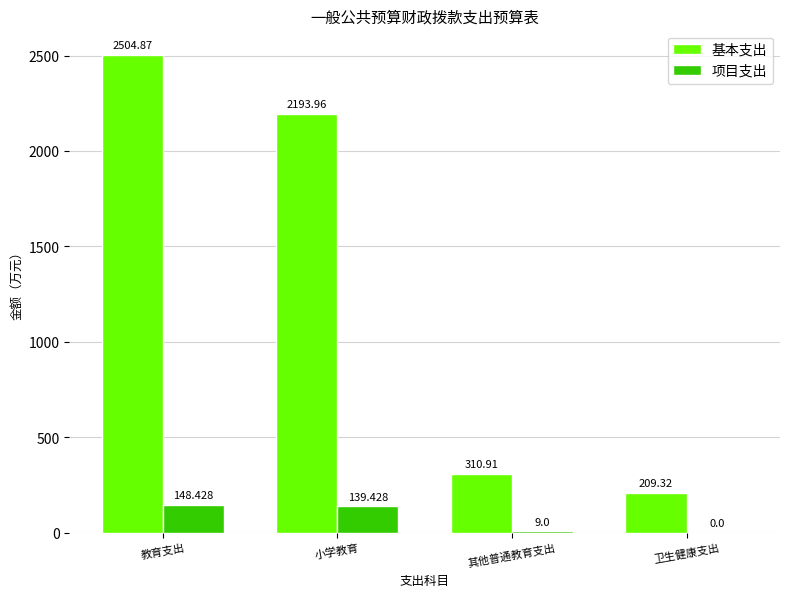

Is the value of 基本支出 at 教育支出 greater than the value of 项目支出 at 小学教育?

Yes